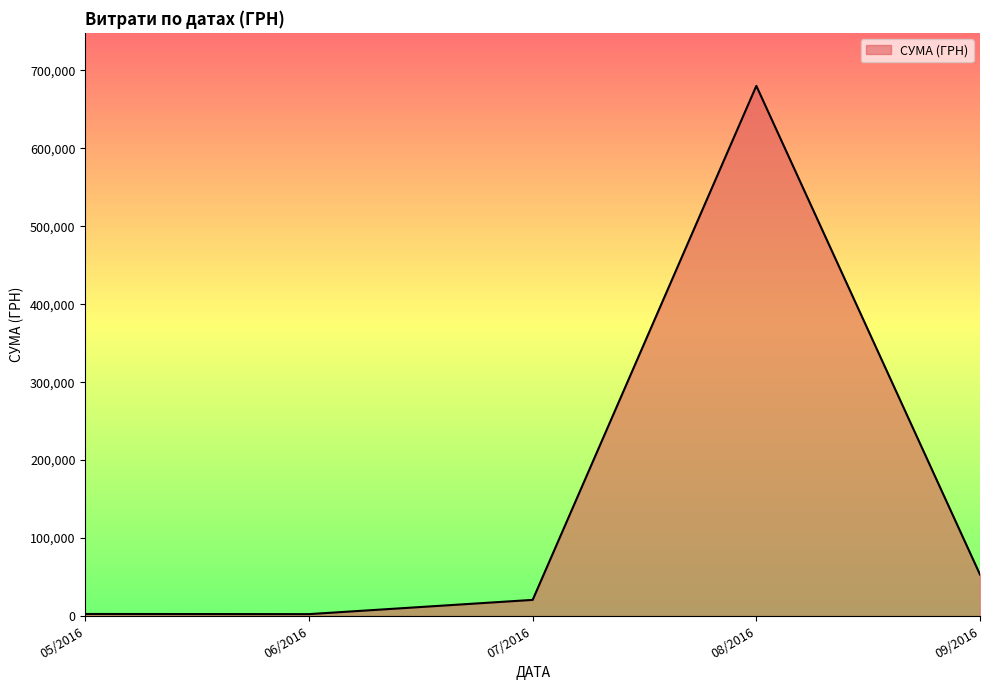

What is the difference between the values at 09/2016 and 08/2016?

626965.7